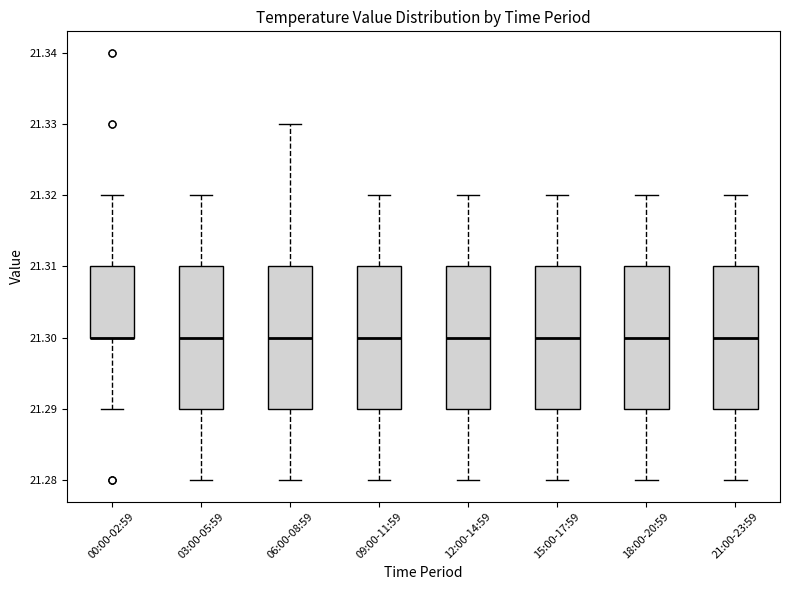

Reading left to right, read every box against the y-axis: the position of its median line, the range the box covers, and the ends of its whiskers. The values are not printed on the chart, so give them approximately, as read against the axis.

00:00-02:59: median 21.30 (drawn on the box's lower edge), box 21.30 to 21.31, whiskers 21.29 to 21.32
03:00-05:59: median 21.30, box 21.29 to 21.31, whiskers 21.28 to 21.32
06:00-08:59: median 21.30, box 21.29 to 21.31, whiskers 21.28 to 21.33
09:00-11:59: median 21.30, box 21.29 to 21.31, whiskers 21.28 to 21.32
12:00-14:59: median 21.30, box 21.29 to 21.31, whiskers 21.28 to 21.32
15:00-17:59: median 21.30, box 21.29 to 21.31, whiskers 21.28 to 21.32
18:00-20:59: median 21.30, box 21.29 to 21.31, whiskers 21.28 to 21.32
21:00-23:59: median 21.30, box 21.29 to 21.31, whiskers 21.28 to 21.32